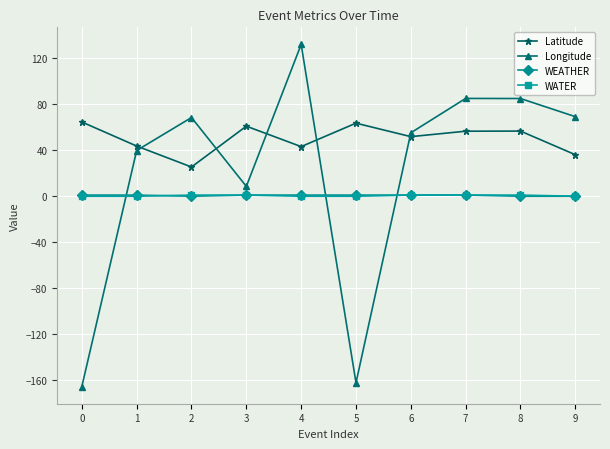

What is the lowest value of the Longitude series?

-165.4